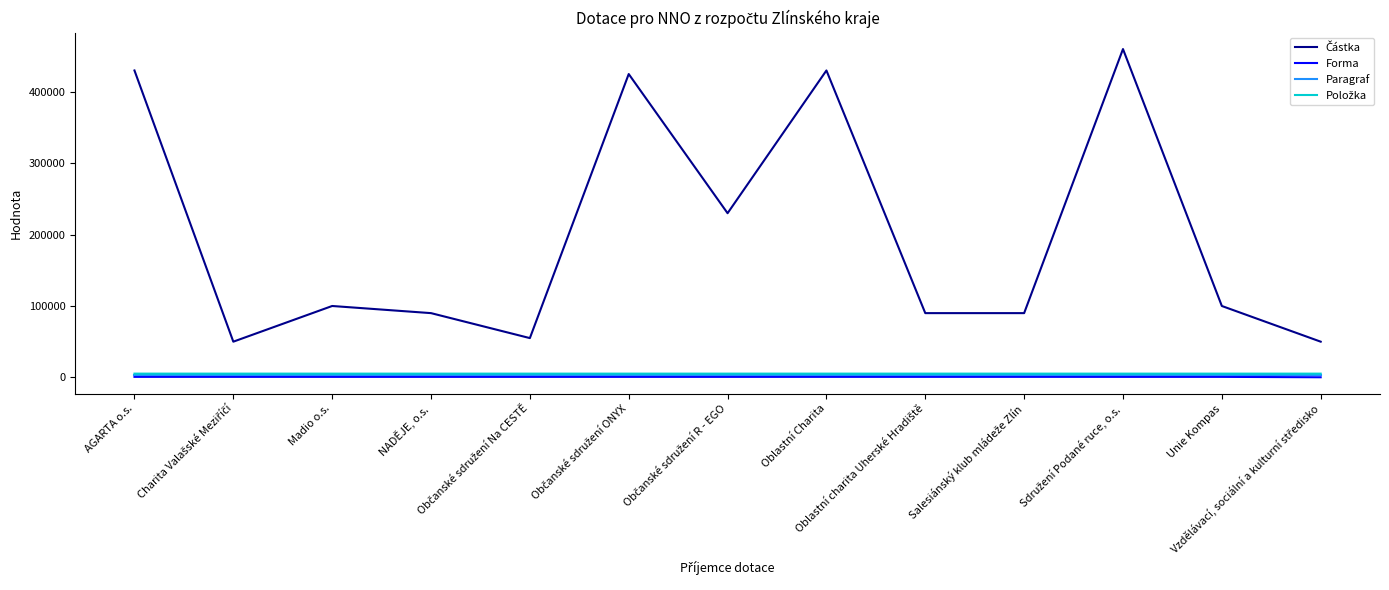

What is the maximum value shown in the chart?

460000